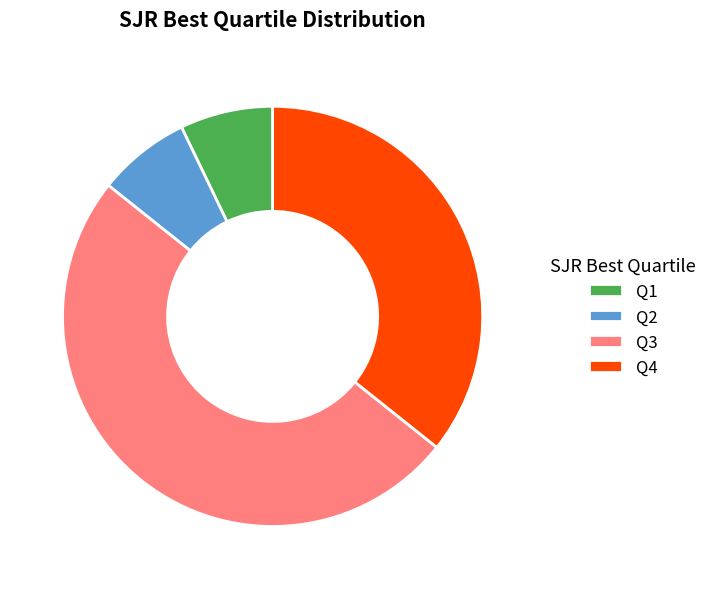

Which has a higher value, Q1 or Q4?

Q4